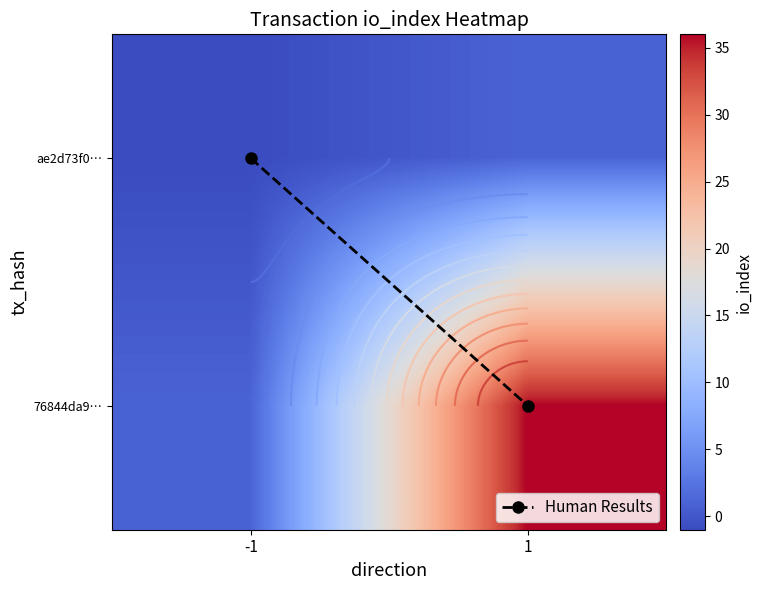

How many values in ae2d73f0… are below zero?

1